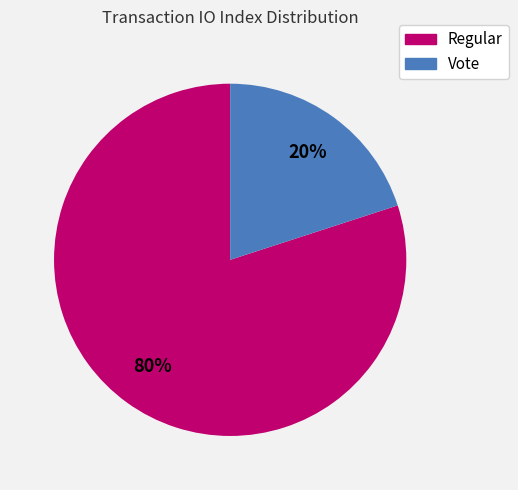

To the nearest percent, what percentage of the pie is Regular?

80%